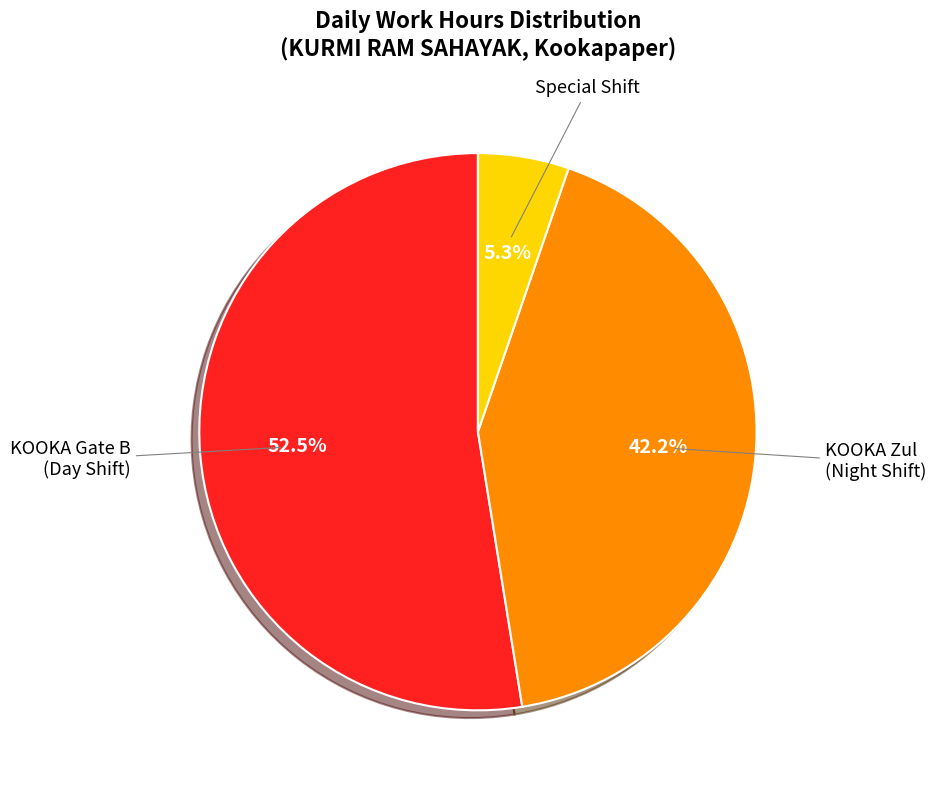

Does any single category account for the majority?

Yes